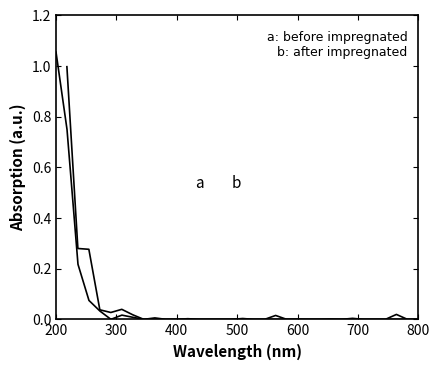

Rank the series by their maximum value, from lowest to highest.

b: after impregnated, a: before impregnated